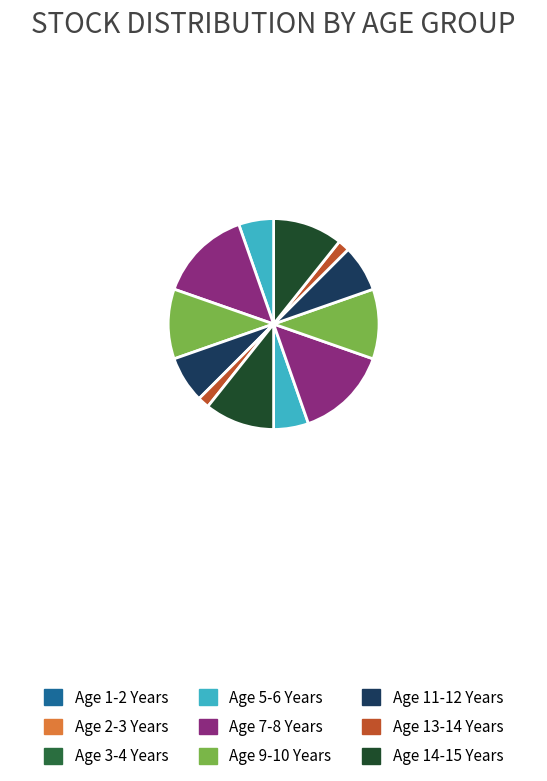

Combined, do Age 3-4 Years and Age 9-10 Years account for over 50%?

No